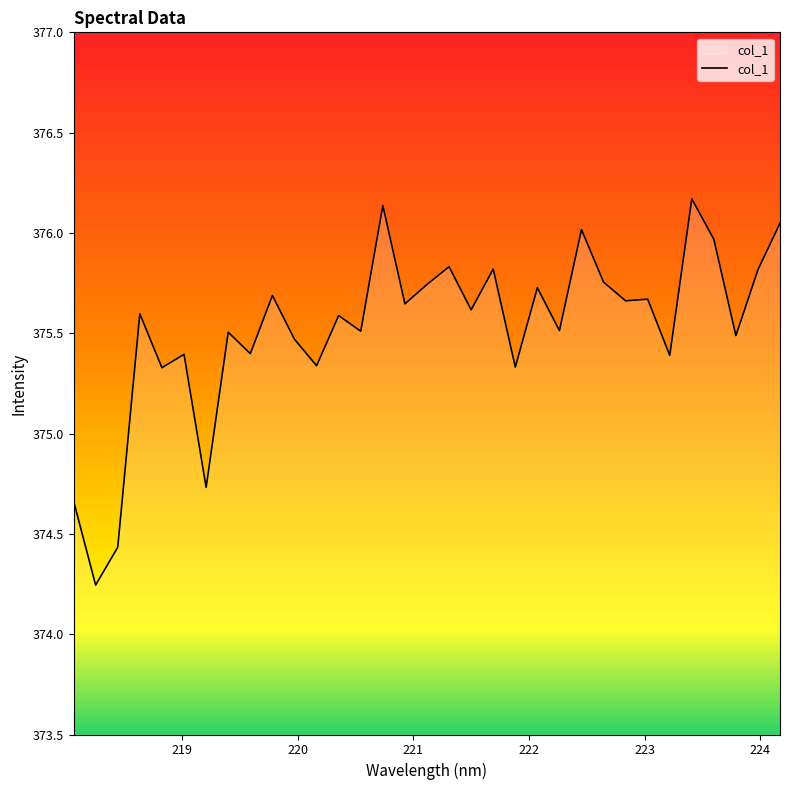

What is the greatest value displayed?

376.2